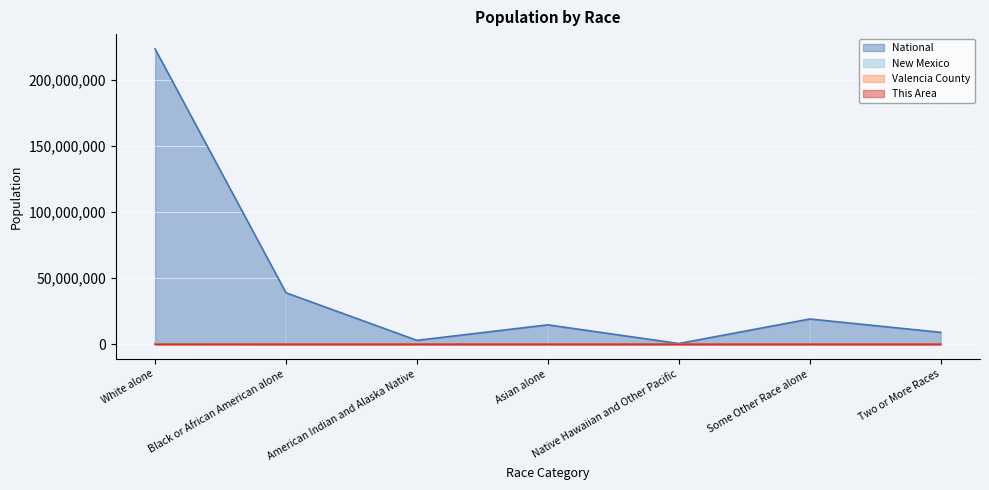

Reading right to left, extract all data points from this chart.

This Area: Two or More Races=223	Some Other Race alone=1277	Native Hawaiian and Other Pacific=0	Asian alone=23	American Indian and Alaska Native=138	Black or African American alone=70	White alone=2977
Valencia County: Two or More Races=3049	Some Other Race alone=13046	Native Hawaiian and Other Pacific=55	Asian alone=406	American Indian and Alaska Native=2915	Black or African American alone=1071	White alone=56027
New Mexico: Two or More Races=77010	Some Other Race alone=308503	Native Hawaiian and Other Pacific=1810	Asian alone=28208	American Indian and Alaska Native=193222	Black or African American alone=42550	White alone=1407876
National: Two or More Races=9009073	Some Other Race alone=19107368	Native Hawaiian and Other Pacific=540013	Asian alone=14674252	American Indian and Alaska Native=2932248	Black or African American alone=38929319	White alone=223553265